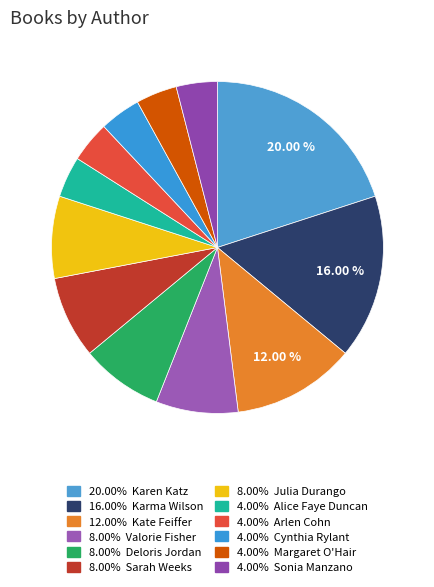

Count the number of slices in the pie.

12